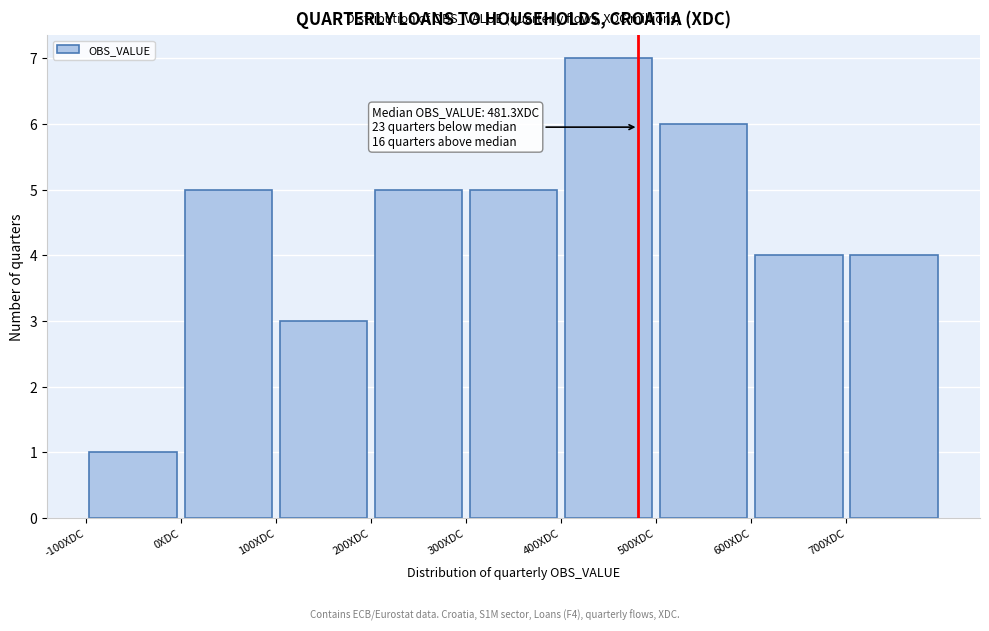

Over which range of the x-axis is the bar tallest?

400 to 500